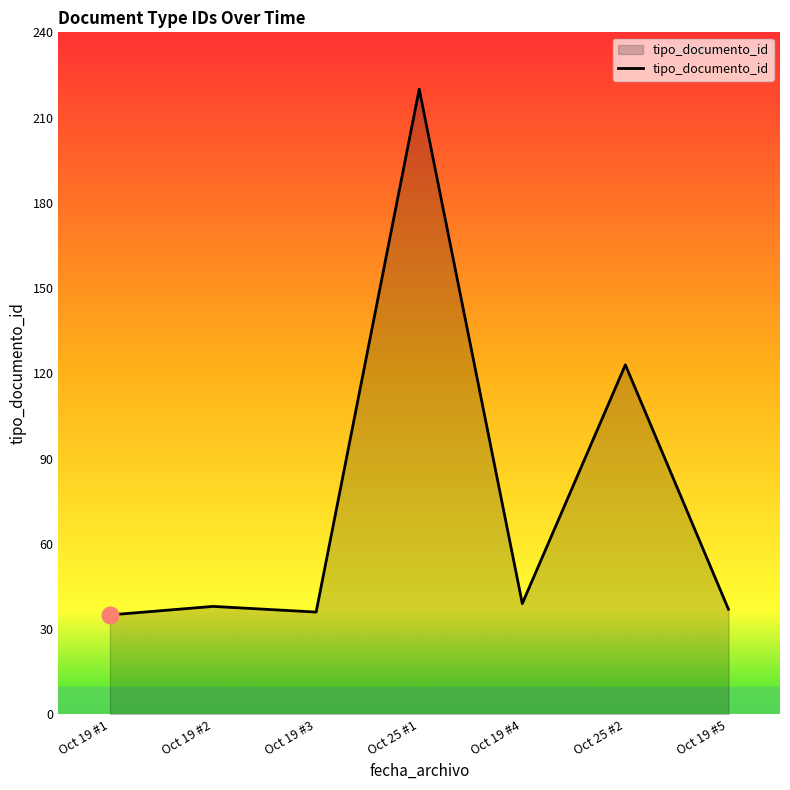

What is the difference between the maximum and minimum values?

185